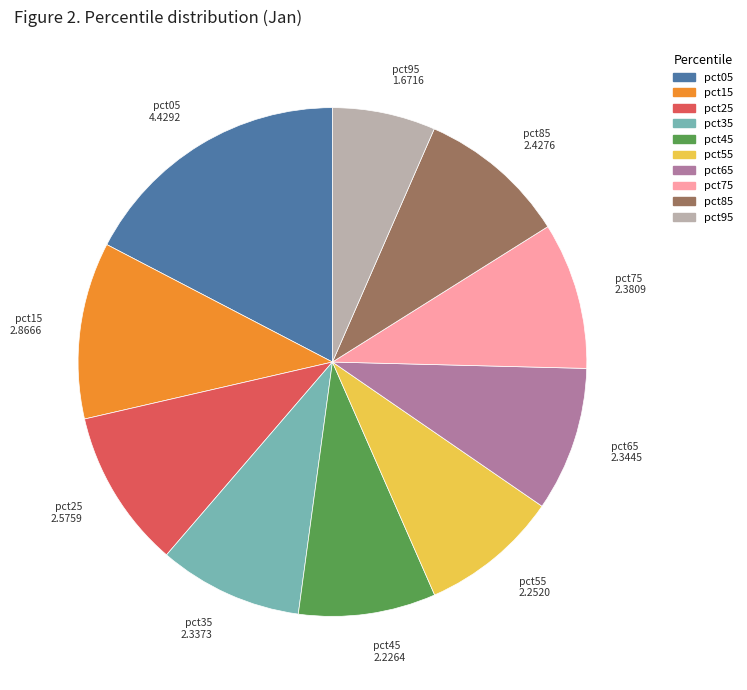

Which has a higher value, pct05 or pct15?

pct05